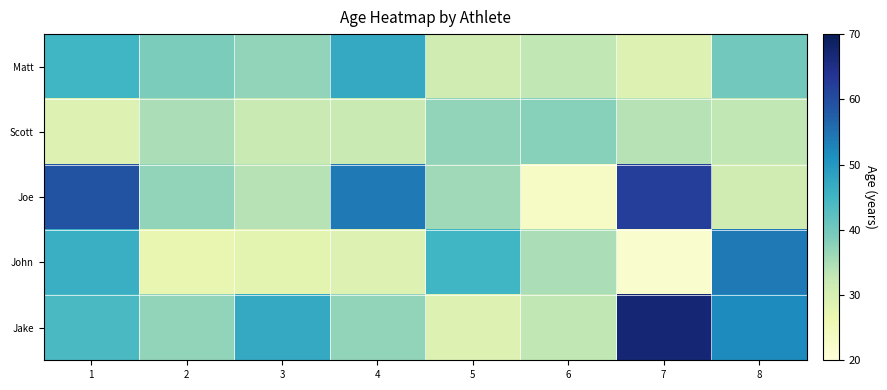

Reading right to left, extract all data points from this chart.

Matt: 8=40	7=29	6=33	5=31	4=47	3=37	2=39	1=45
Scott: 8=33	7=34	6=38	5=37	4=32	3=32	2=35	1=29
Joe: 8=31	7=62	6=23	5=36	4=54	3=34	2=37	1=59
John: 8=54	7=22	6=35	5=45	4=29	3=28	2=27	1=46
Jake: 8=52	7=67	6=33	5=29	4=37	3=47	2=37	1=44